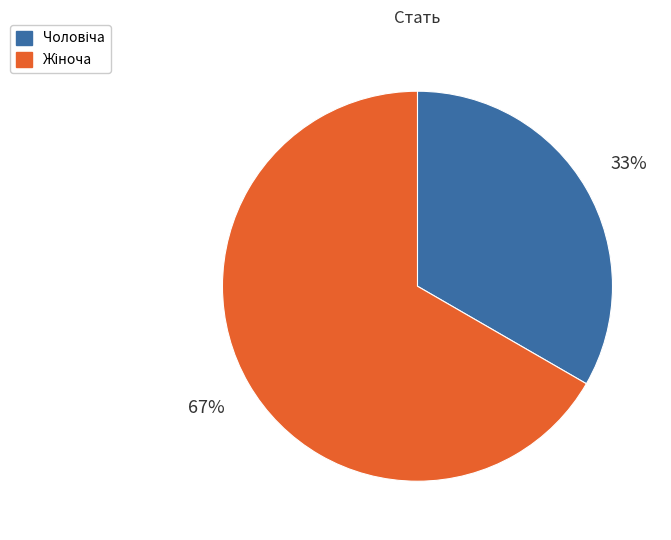

How many segments does this pie chart have?

2